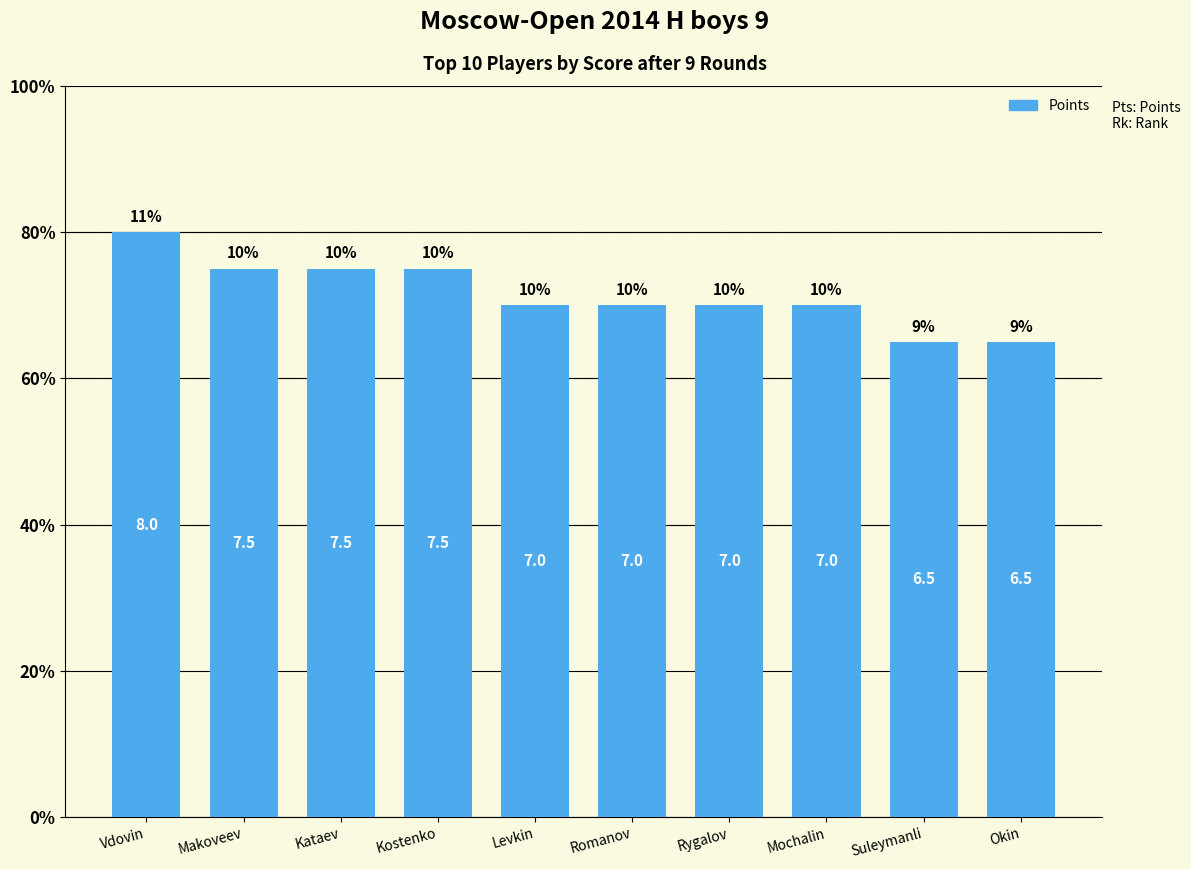

Where is the data nearest to the value 7?

Levkin